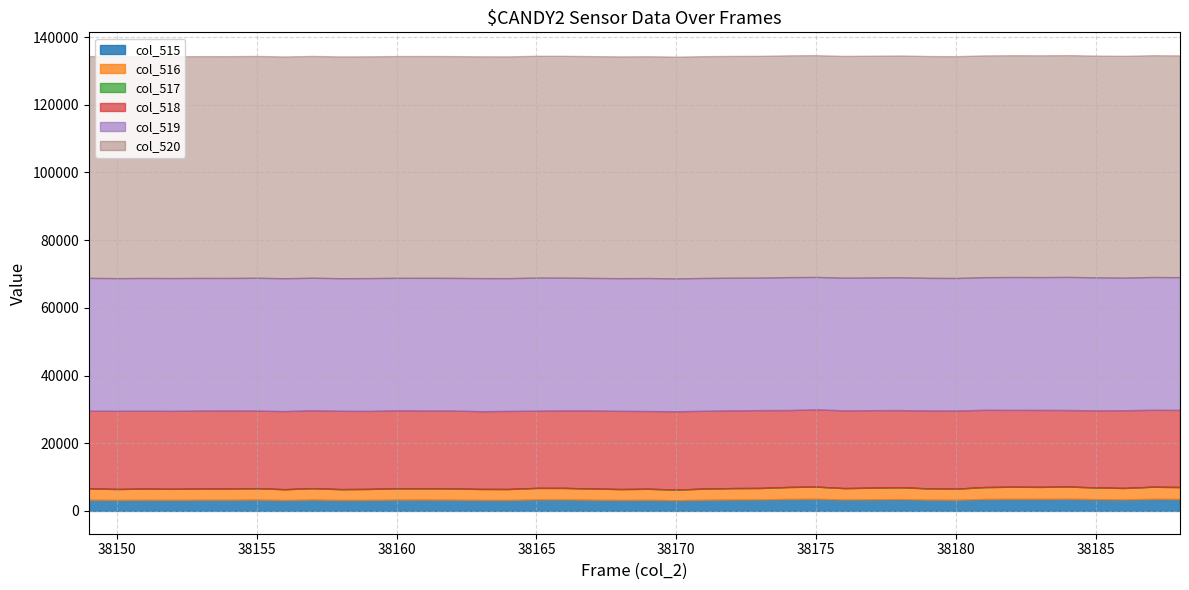

Reading left to right, list all the values displayed in this chart.

col_515: 38149=3321	38150=3244	38151=3291	38152=3265	38153=3302	38154=3294	38155=3354	38156=3211	38157=3363	38158=3221	38159=3251	38160=3333	38161=3340	38162=3317	38163=3248	38164=3240	38165=3402	38166=3399	38167=3306	38168=3233	38169=3274	38170=3158	38171=3296	38172=3372	38173=3394	38174=3538	38175=3591	38176=3373	38177=3433	38178=3495	38179=3333	38180=3289	38181=3523	38182=3576	38183=3552	38184=3605	38185=3466	38186=3394	38187=3572	38188=3531
col_516: 38149=3320	38150=3242	38151=3291	38152=3264	38153=3300	38154=3293	38155=3354	38156=3210	38157=3363	38158=3221	38159=3250	38160=3333	38161=3340	38162=3317	38163=3247	38164=3240	38165=3401	38166=3399	38167=3304	38168=3232	38169=3274	38170=3158	38171=3295	38172=3372	38173=3393	38174=3538	38175=3590	38176=3373	38177=3432	38178=3495	38179=3333	38180=3288	38181=3522	38182=3576	38183=3550	38184=3605	38185=3464	38186=3394	38187=3571	38188=3531
col_517: 38149=1	38150=2	38151=0	38152=1	38153=2	38154=1	38155=0	38156=1	38157=0	38158=0	38159=1	38160=0	38161=0	38162=0	38163=1	38164=0	38165=1	38166=0	38167=2	38168=1	38169=0	38170=0	38171=1	38172=0	38173=1	38174=0	38175=1	38176=0	38177=1	38178=0	38179=0	38180=1	38181=1	38182=0	38183=2	38184=0	38185=2	38186=0	38187=1	38188=0
col_518: 38149=22950	38150=23092	38151=23011	38152=23040	38153=23034	38154=23077	38155=22924	38156=23069	38157=22999	38158=23141	38159=23039	38160=23053	38161=22968	38162=23012	38163=22979	38164=23058	38165=22812	38166=22885	38167=23055	38168=23098	38169=22966	38170=23136	38171=22988	38172=22951	38173=22994	38174=22721	38175=22805	38176=22957	38177=22902	38178=22801	38179=22999	38180=23064	38181=22821	38182=22691	38183=22737	38184=22598	38185=22793	38186=22956	38187=22726	38188=22781
col_519: 38149=39264	38150=39199	38151=39233	38152=39230	38153=39199	38154=39164	38155=39257	38156=39255	38157=39173	38158=39173	38159=39245	38160=39149	38161=39227	38162=39206	38163=39308	38164=39237	38165=39321	38166=39251	38167=39174	38168=39204	38169=39295	38170=39241	38171=39251	38172=39212	38173=39147	38174=39276	38175=39139	38176=39205	38177=39200	38178=39239	38179=39203	38180=39182	38181=39191	38182=39268	38183=39246	38184=39332	38185=39276	38186=39185	38187=39237	38188=39223
col_520: 38149=65535	38150=65535	38151=65535	38152=65535	38153=65535	38154=65535	38155=65535	38156=65535	38157=65535	38158=65535	38159=65535	38160=65535	38161=65535	38162=65535	38163=65535	38164=65535	38165=65535	38166=65535	38167=65535	38168=65535	38169=65535	38170=65535	38171=65535	38172=65535	38173=65535	38174=65535	38175=65535	38176=65535	38177=65535	38178=65535	38179=65535	38180=65535	38181=65535	38182=65535	38183=65535	38184=65535	38185=65535	38186=65535	38187=65535	38188=65535